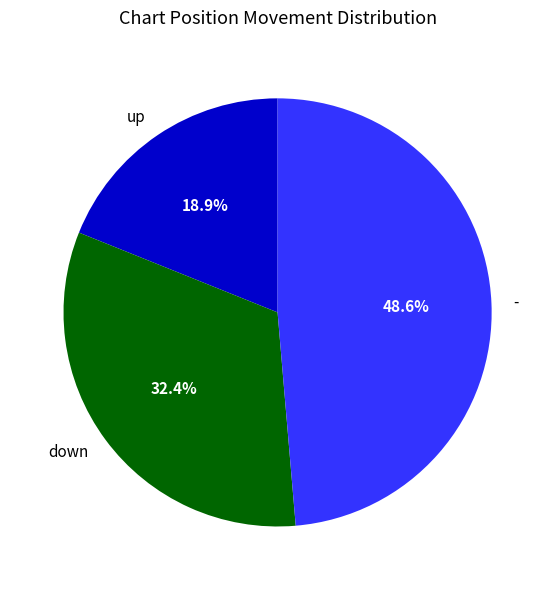

To the nearest percent, what percentage of the pie is up?

19%